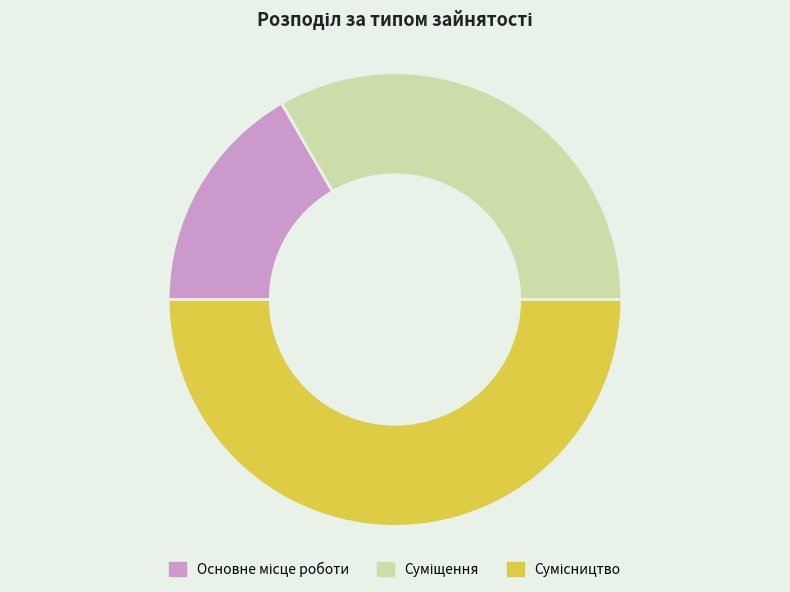

How many slices are in this pie chart?

3